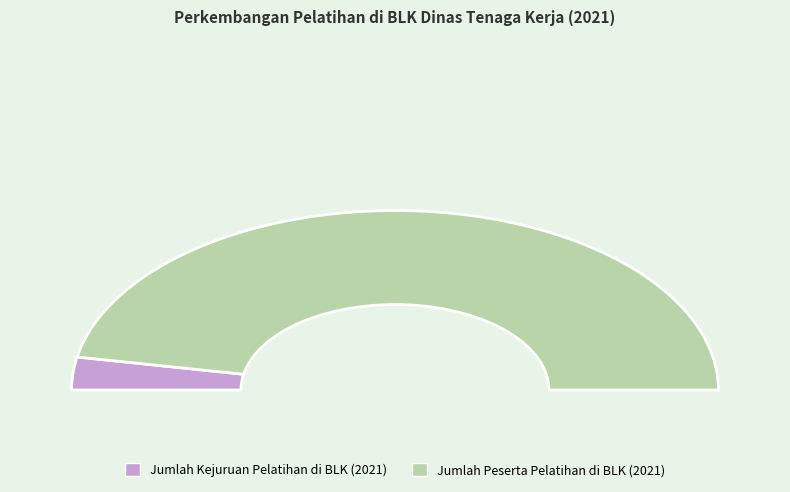

To the nearest percent, what portion does Jumlah Peserta Pelatihan di BLK (2021) represent?

94%